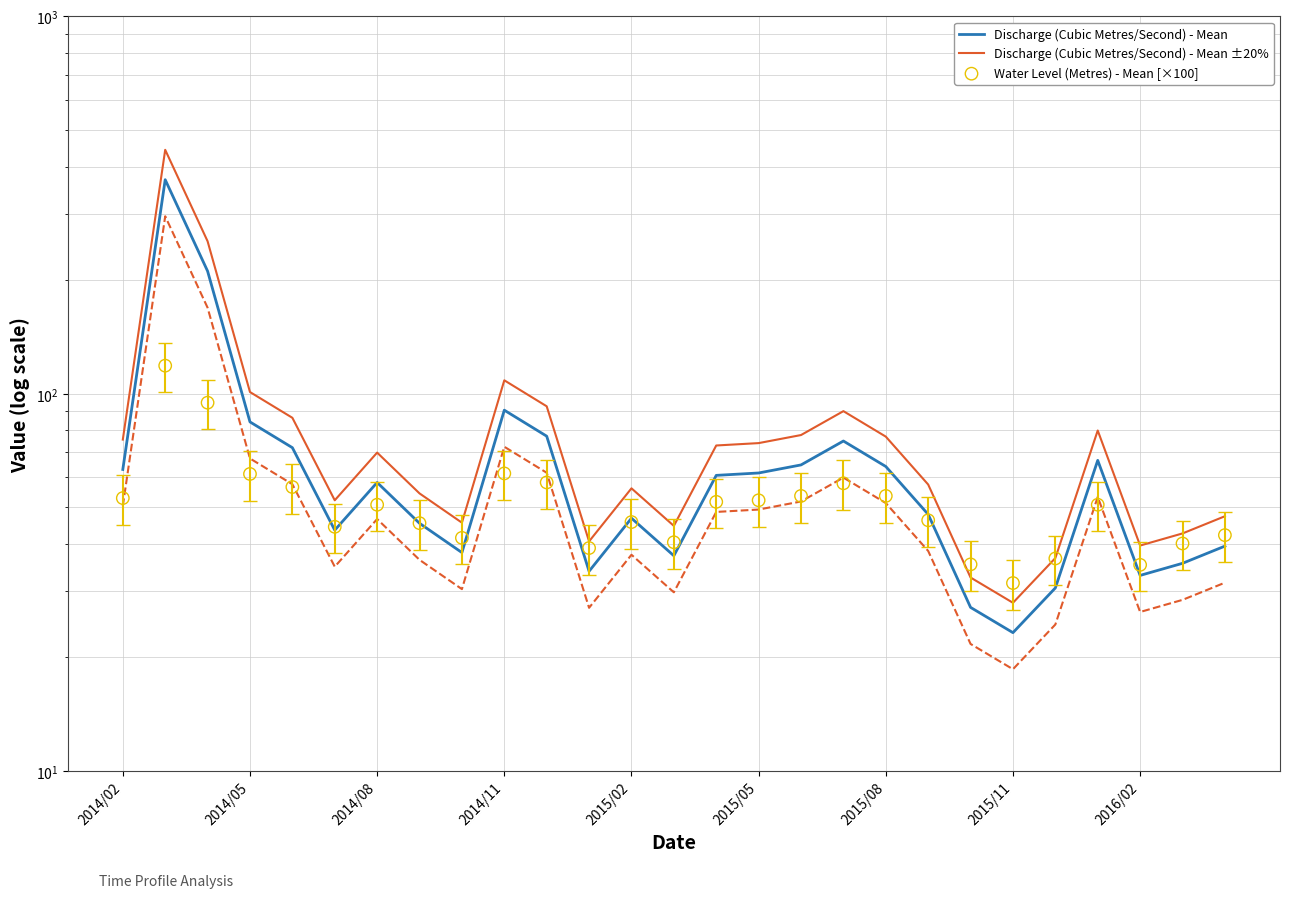

What is the total value across all series at 2015/05?

140.1